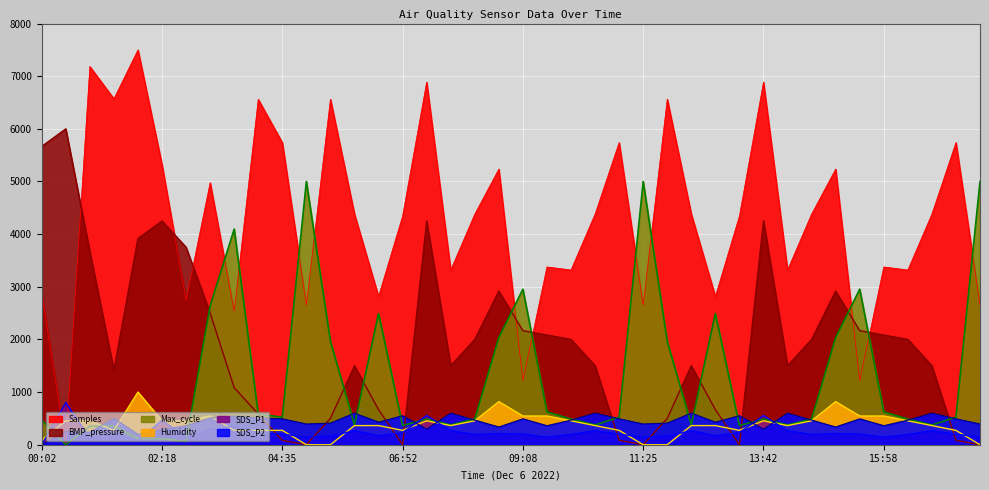

After their last crossing, which series has the higher values: SDS_P2 or Max_cycle?

Max_cycle